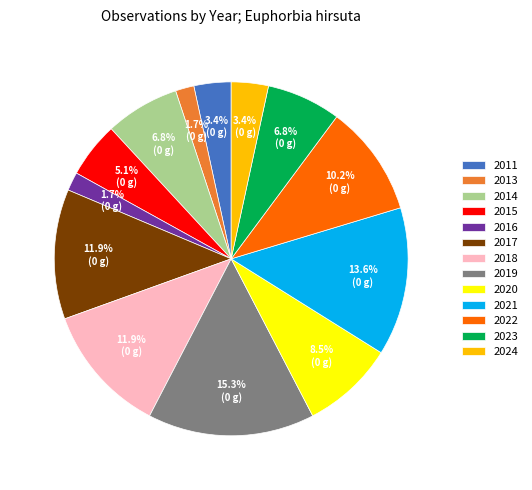

Which slice is the largest?

2019